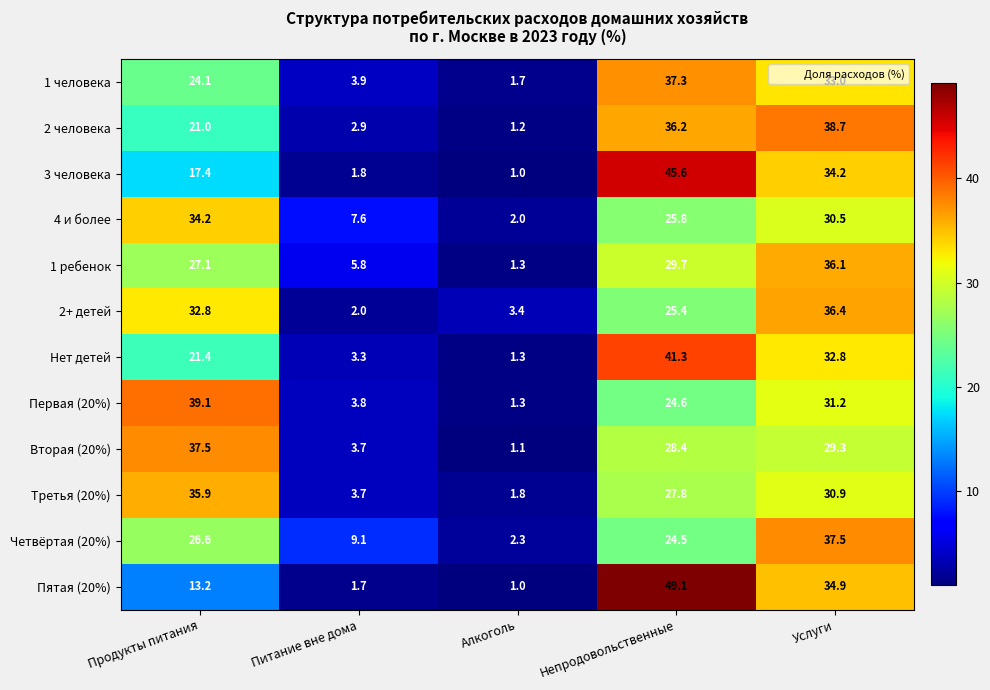

Which category has the highest value across all series?

Непродовольственные